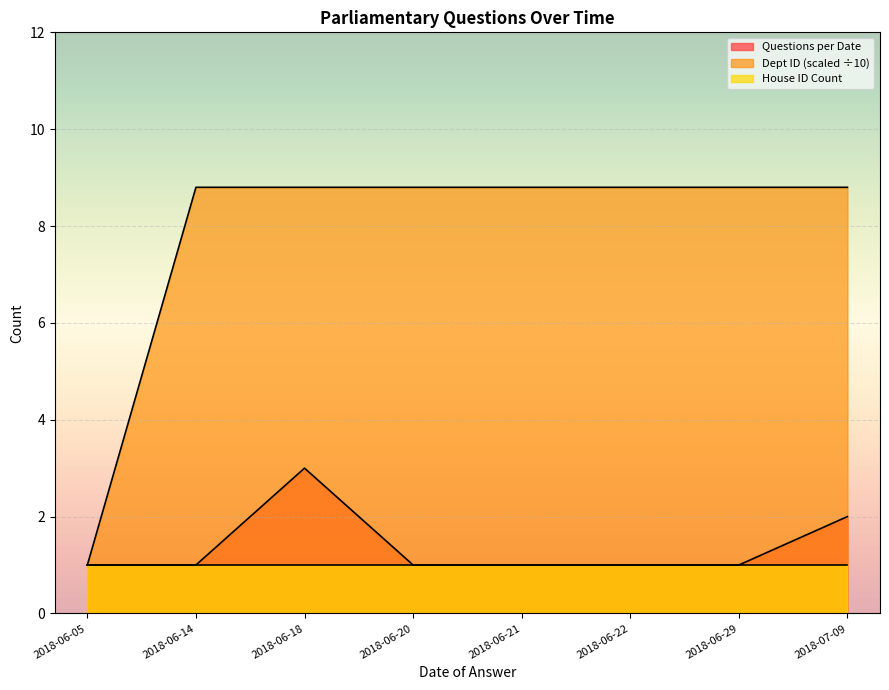

True or false: Dept ID Count has a value of 3.4 at 2018-06-20.

False